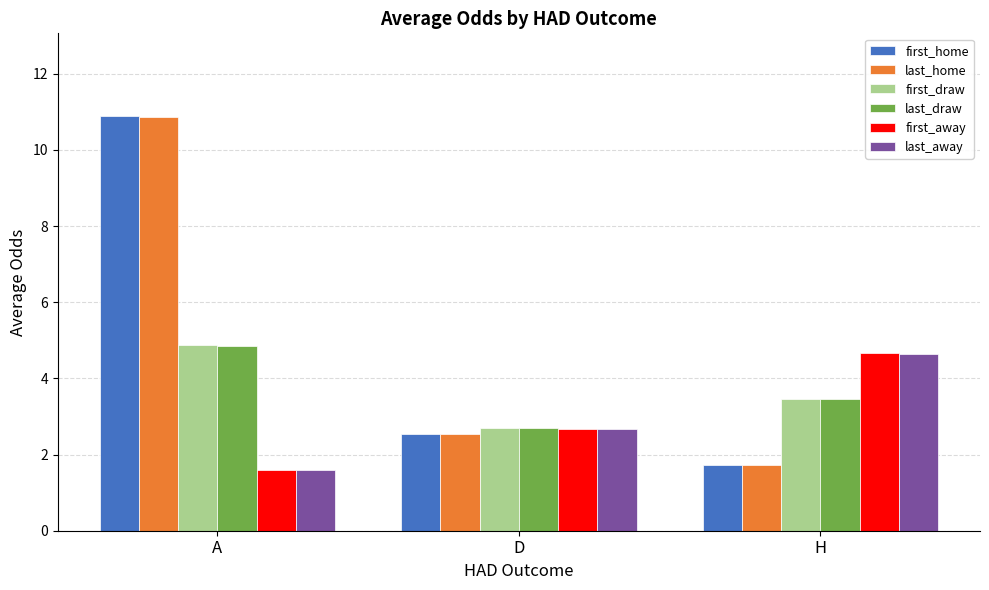

What are all the series names shown in the legend?

first_home, last_home, first_draw, last_draw, first_away, last_away